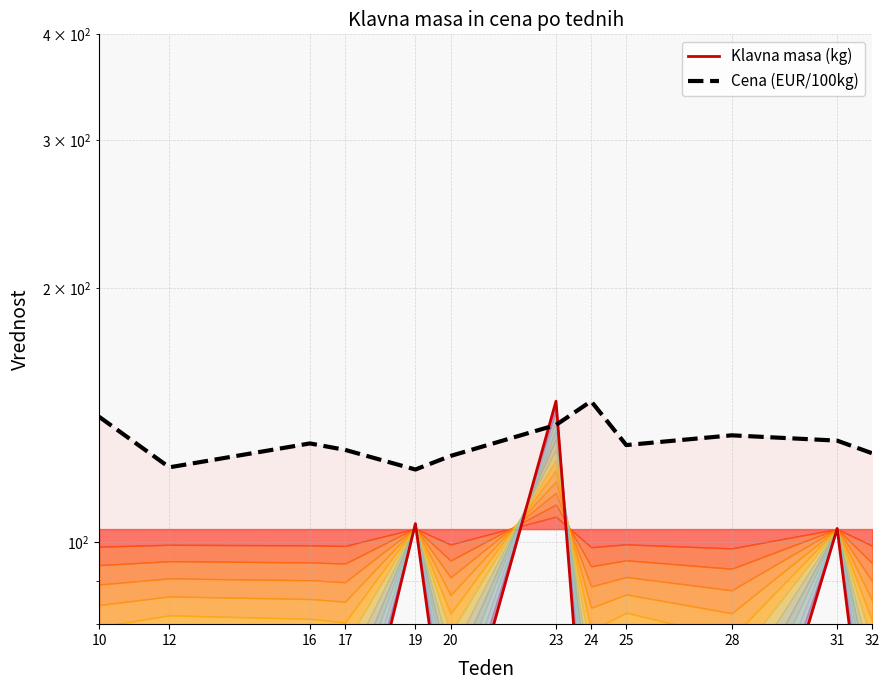

Reading right to left, extract all data points from this chart.

Klavna masa (kg): 32=48.2	31=103.9	28=39.9	25=52.9	24=43.6	23=147.0	20=52.4	19=105.3	17=47.8	16=49.6	12=51.5	10=45.4
Cena (EUR/100kg): 32=127.5	31=132.0	28=133.9	25=130.4	24=147.0	23=137.8	20=126.6	19=122.0	17=128.7	16=131.0	12=122.7	10=140.9